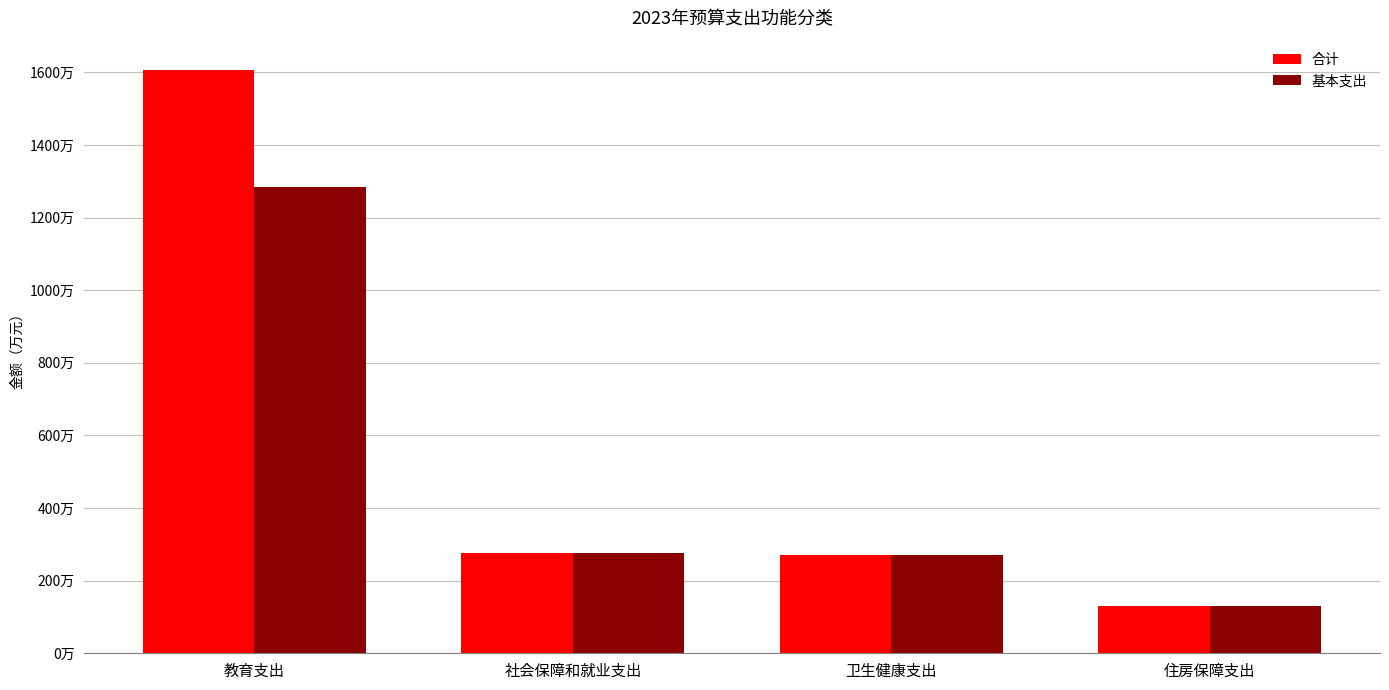

Does the chart contain any negative values?

No